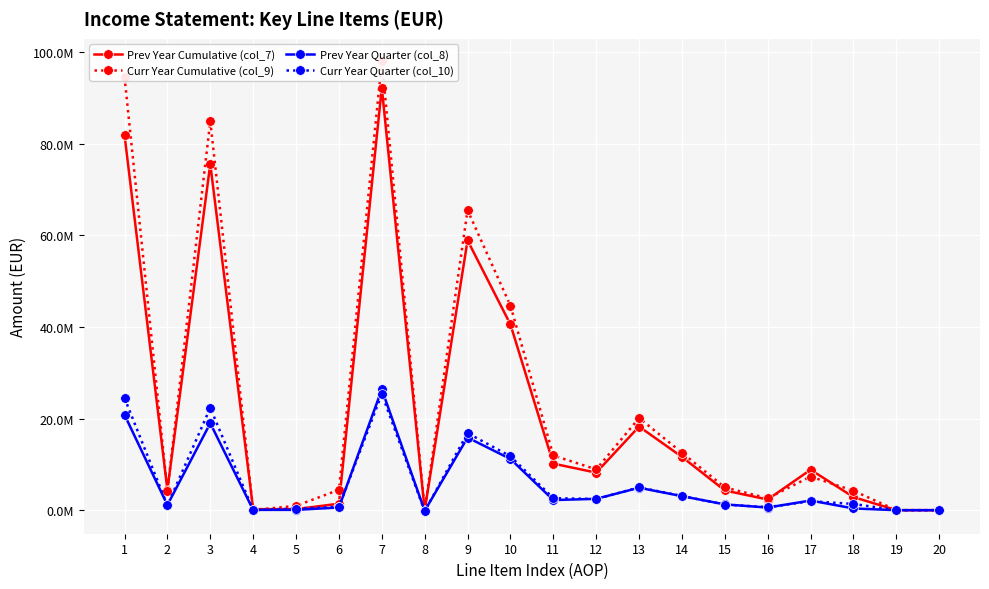

Is this an area chart (filled region under the line)?

No